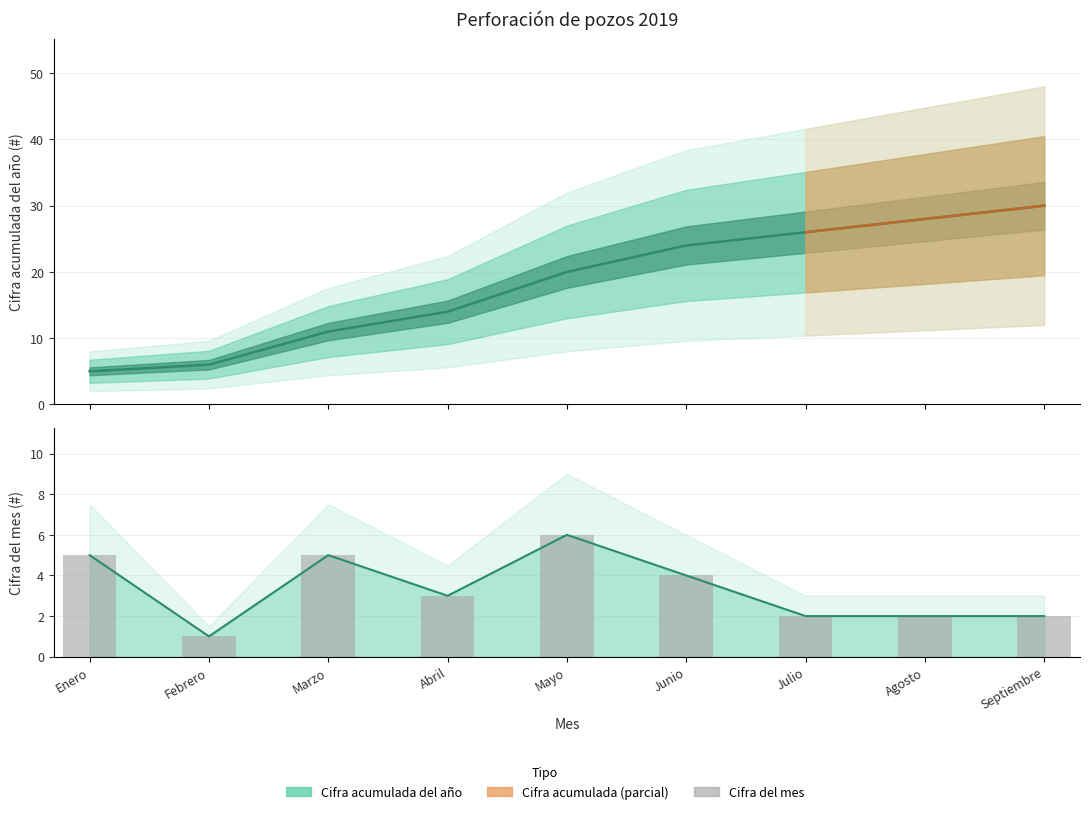

Is it true that Cifra del mes (#) equals 6 at Mayo?

True